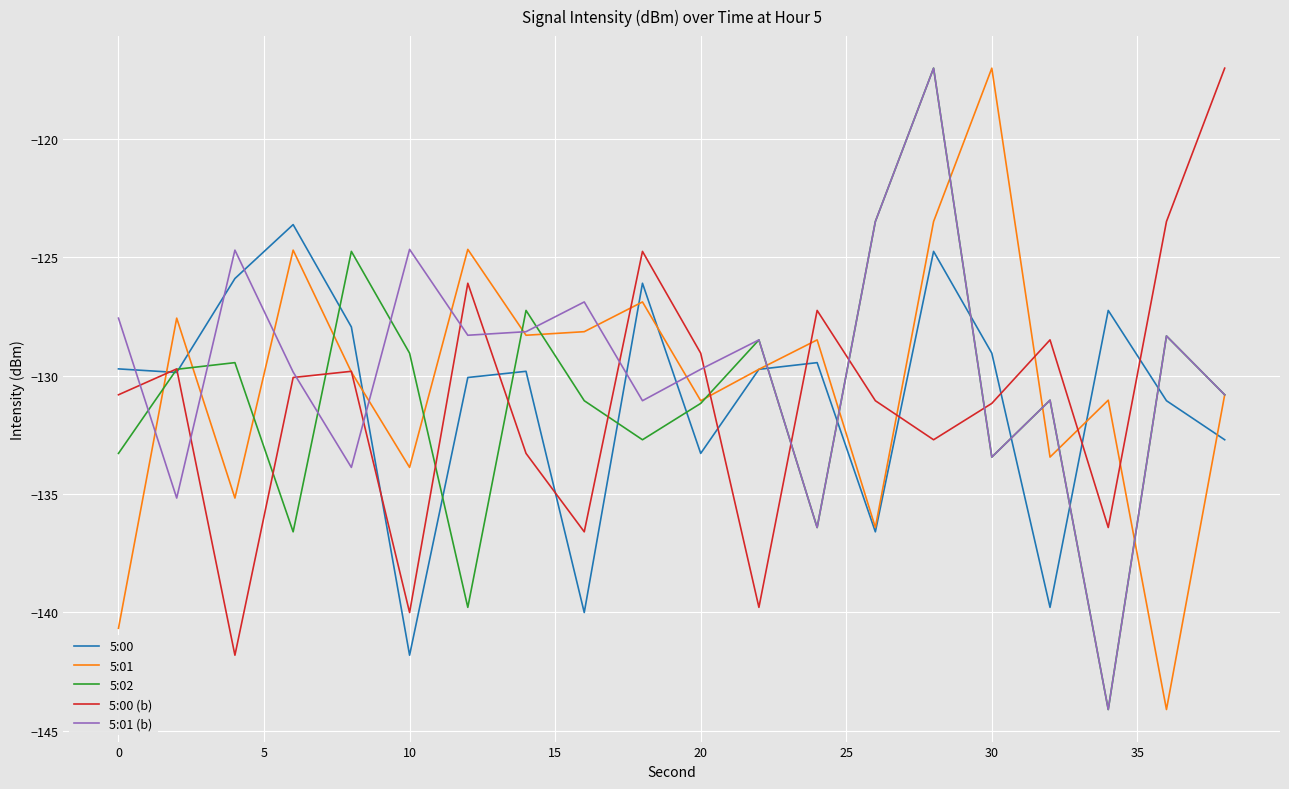

What is the lowest value of the 5:00 (b) series?

-141.8